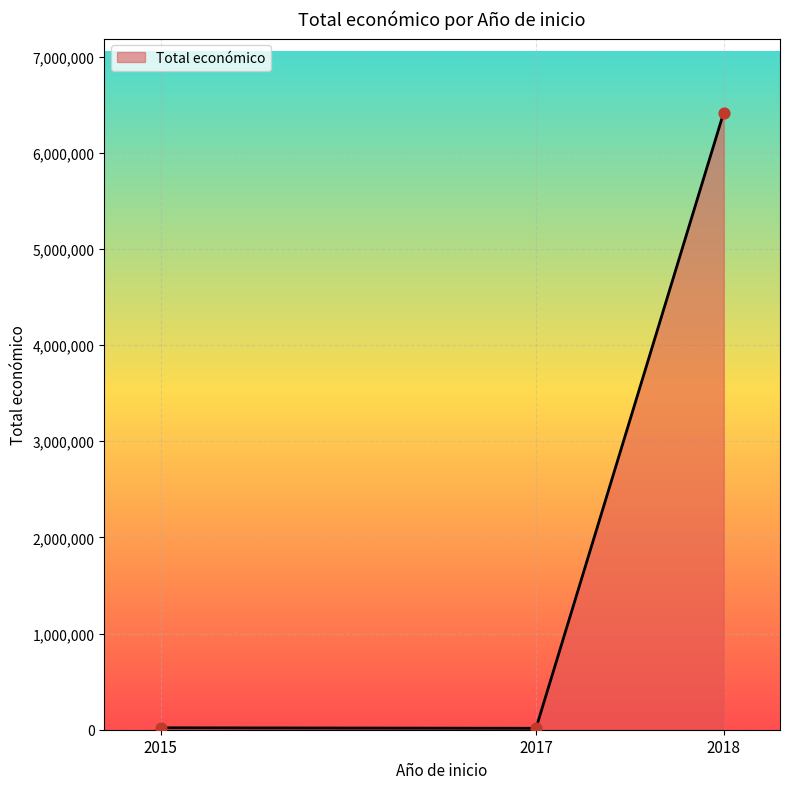

What is the average value?

2150877